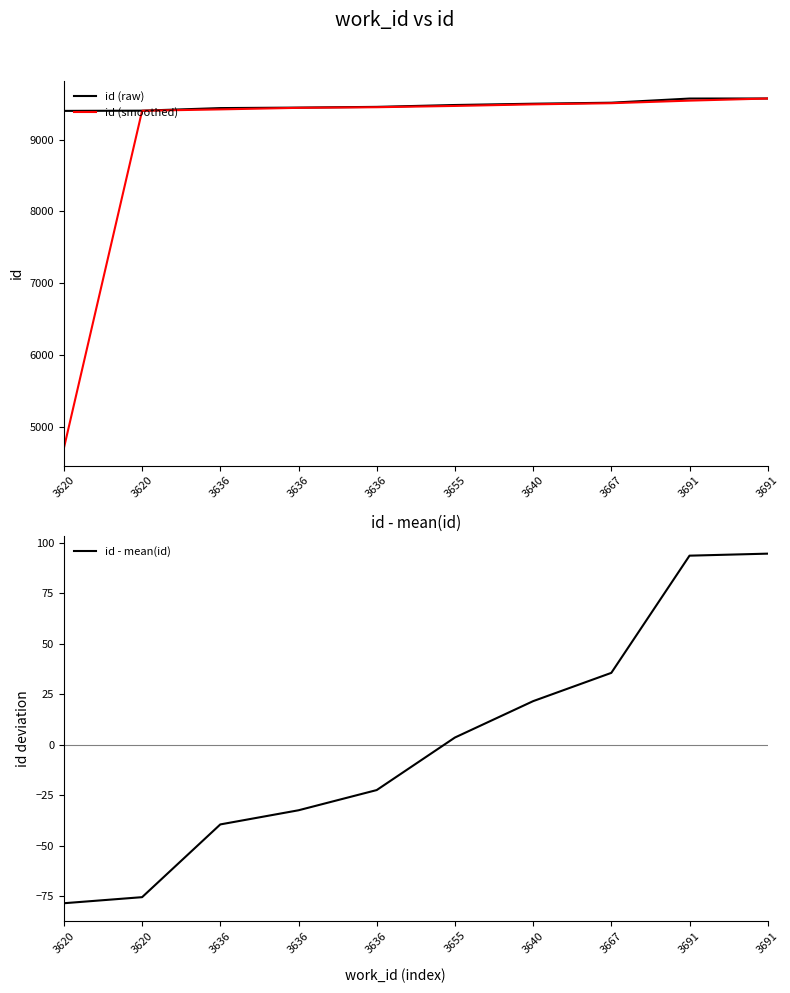

Is it true that id (raw) equals 9515.0 at 3667?

True